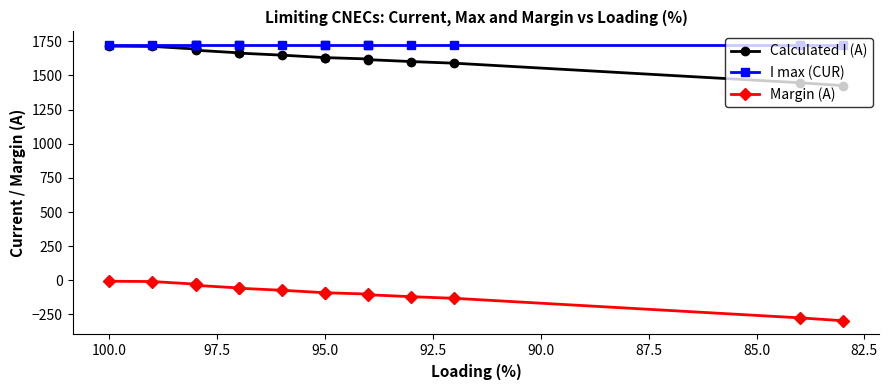

True or false: Calculated I (A) and I max (CUR) intersect in this chart.

False